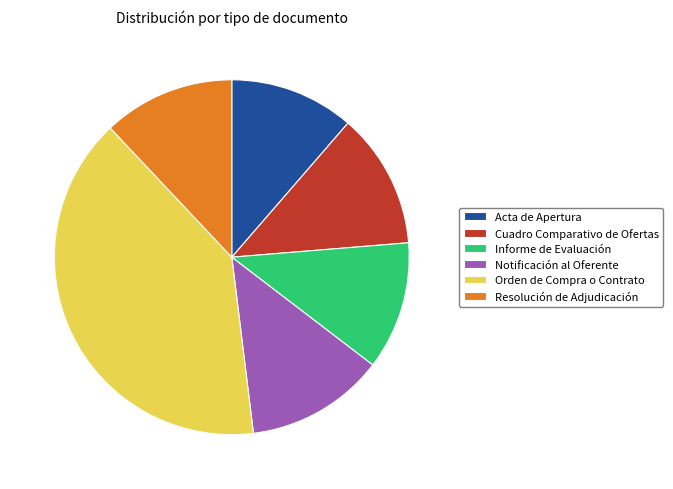

True or false: Orden de Compra o Contrato accounts for 34% of the total.

False